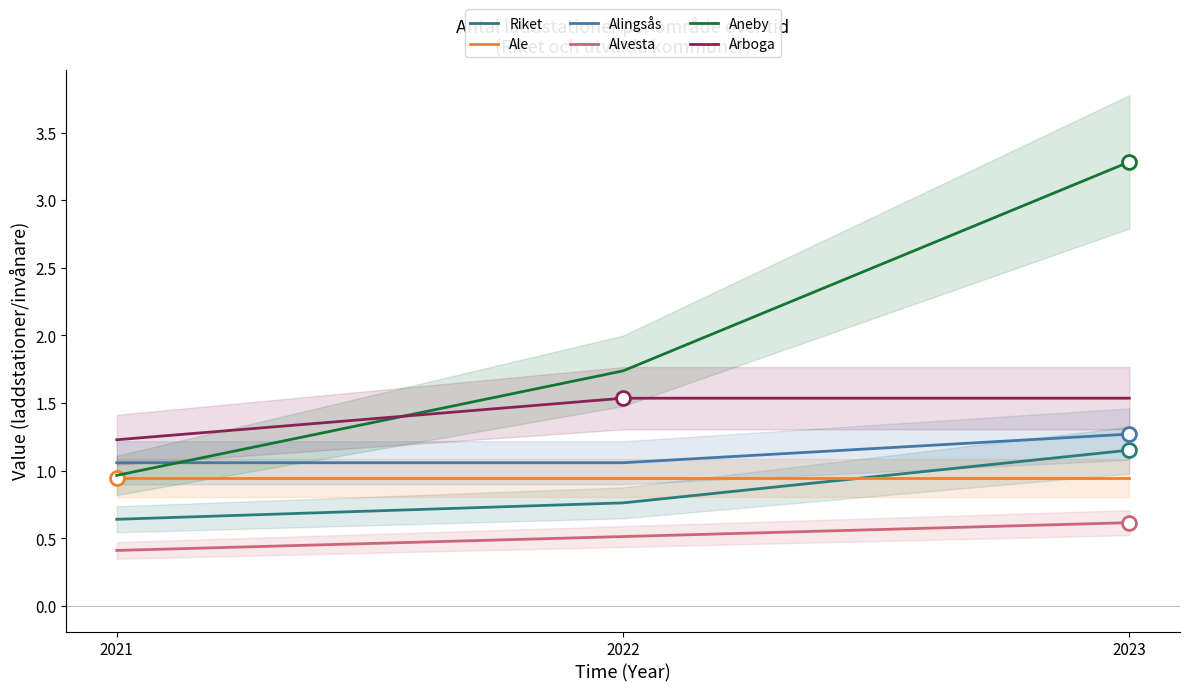

What is the value of the Aneby point at the 2nd from the left?

1.7